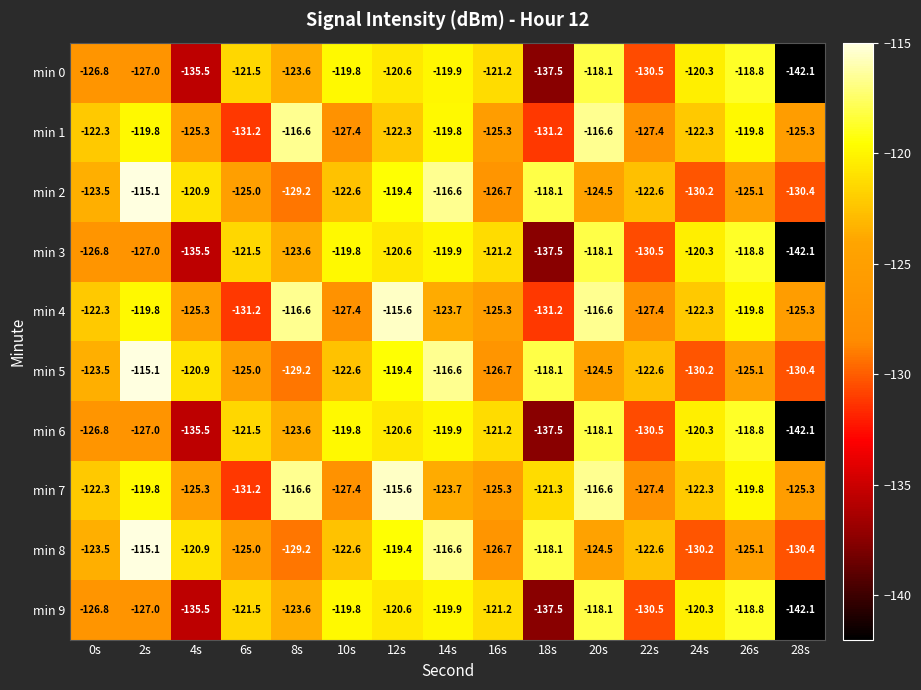

What is the difference between the min 0 values at 24s and 28s?

21.8